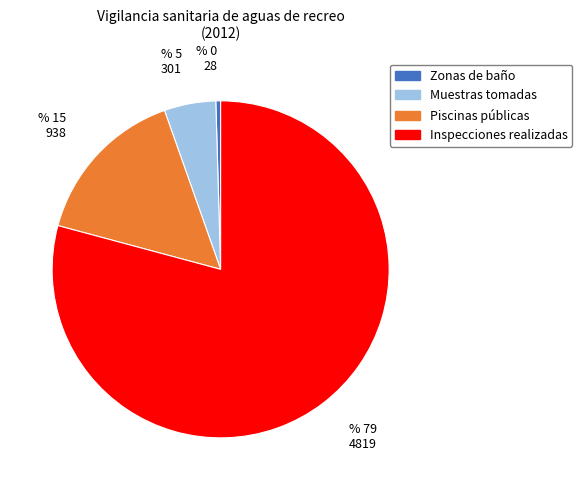

Is there a majority slice in this chart?

Yes